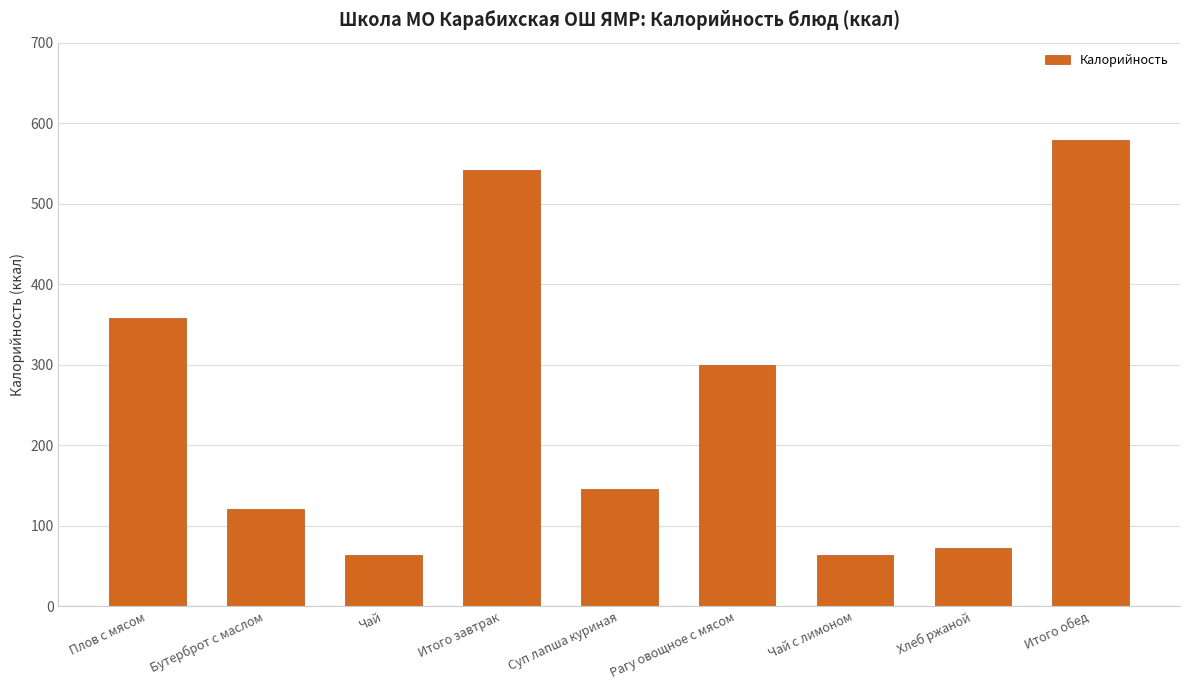

What is the minimum value shown in the chart?

63